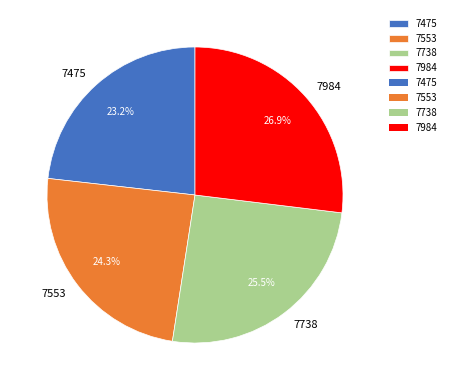

To the nearest percent, what is the difference between the largest and smallest slice percentages?

4%